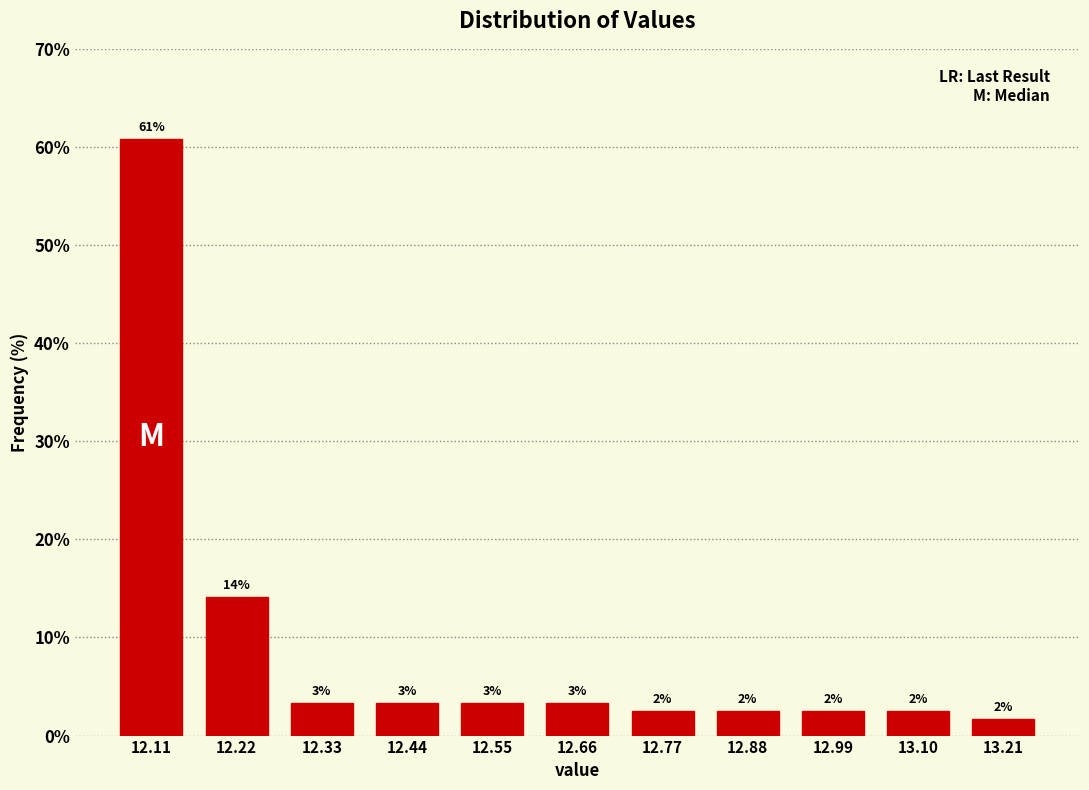

How many bars are there in total?

11